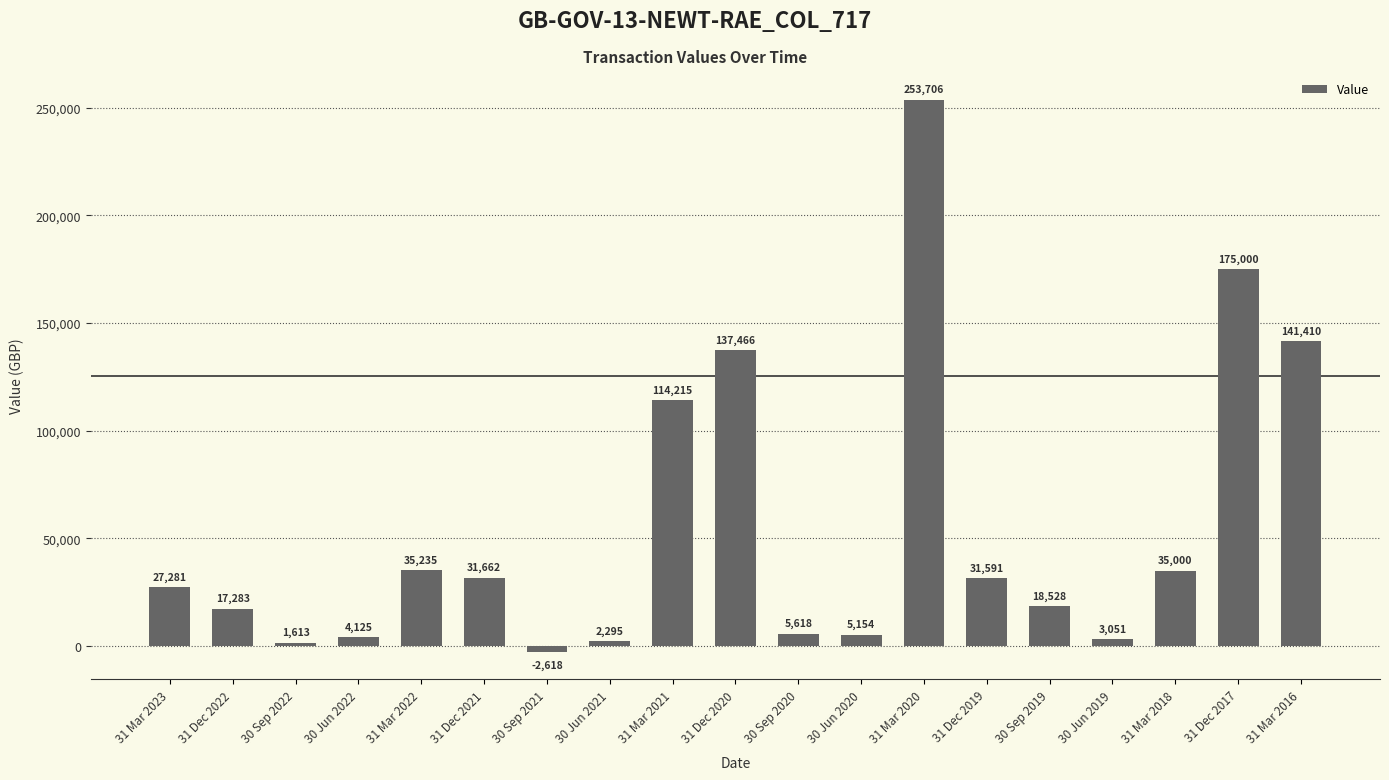

What is the greatest value displayed?

253706.4